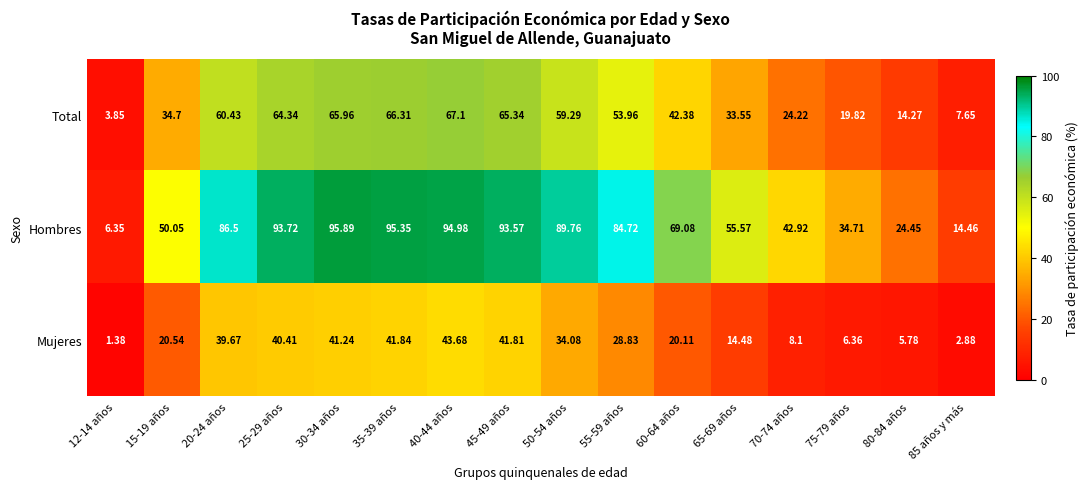

Which category has the lowest value across all series?

12-14 años